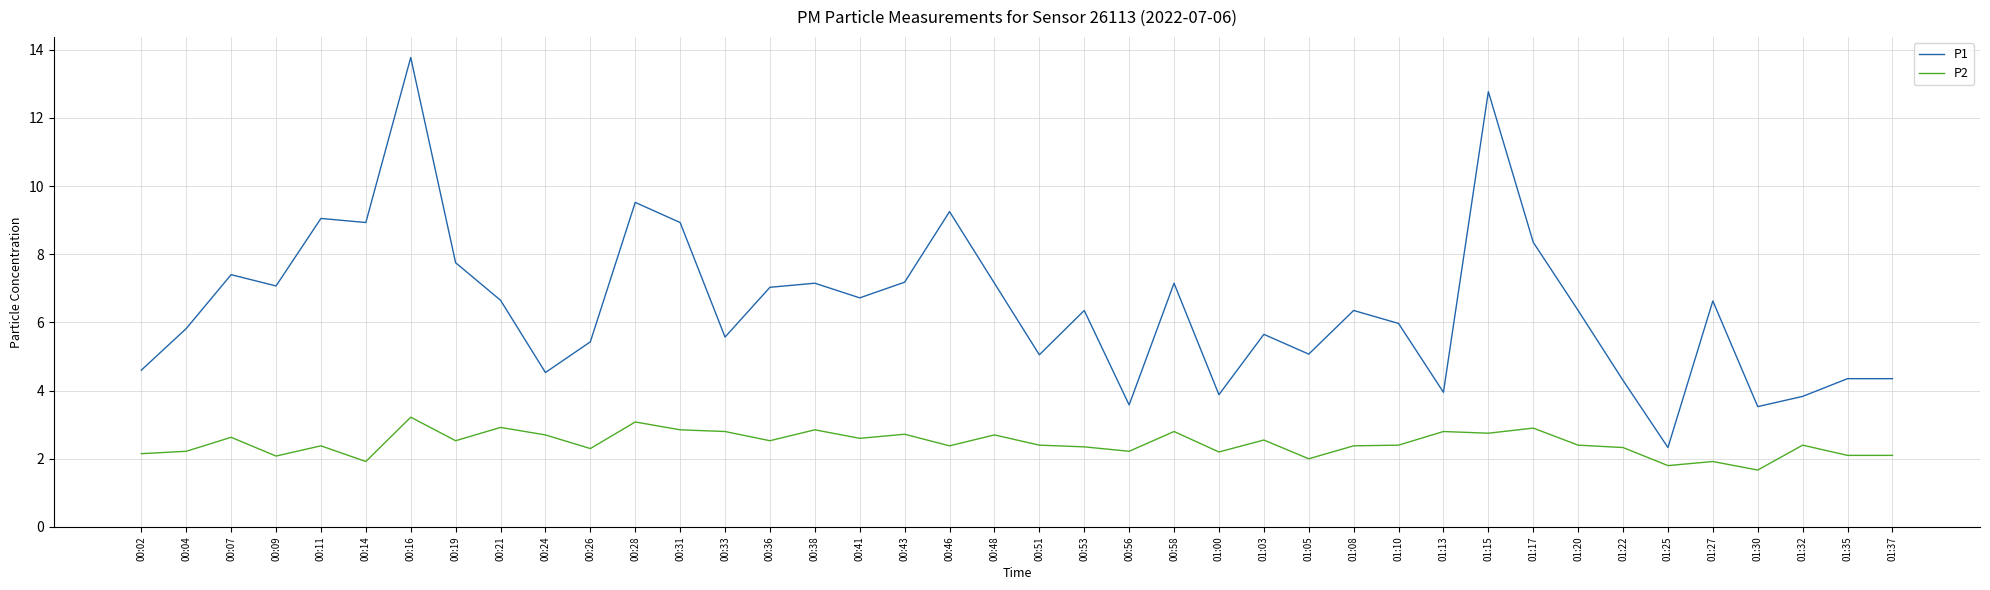

What position from the right is 00:53?

19